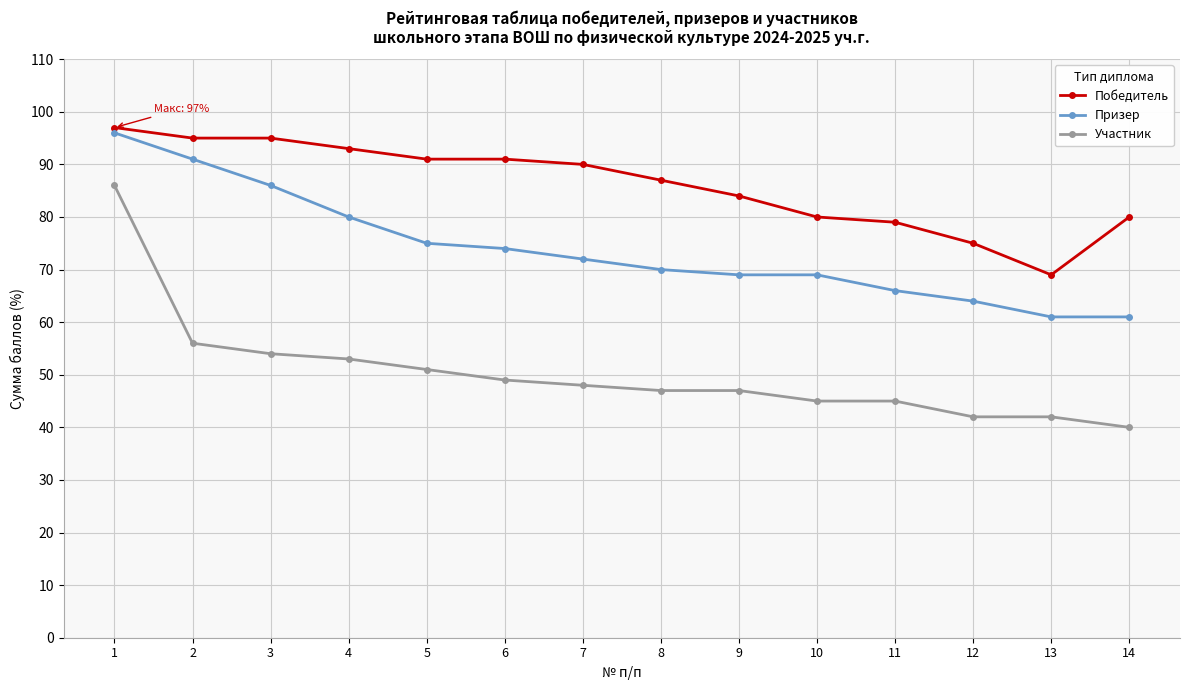

At which category does the chart reach its minimum across all series?

14